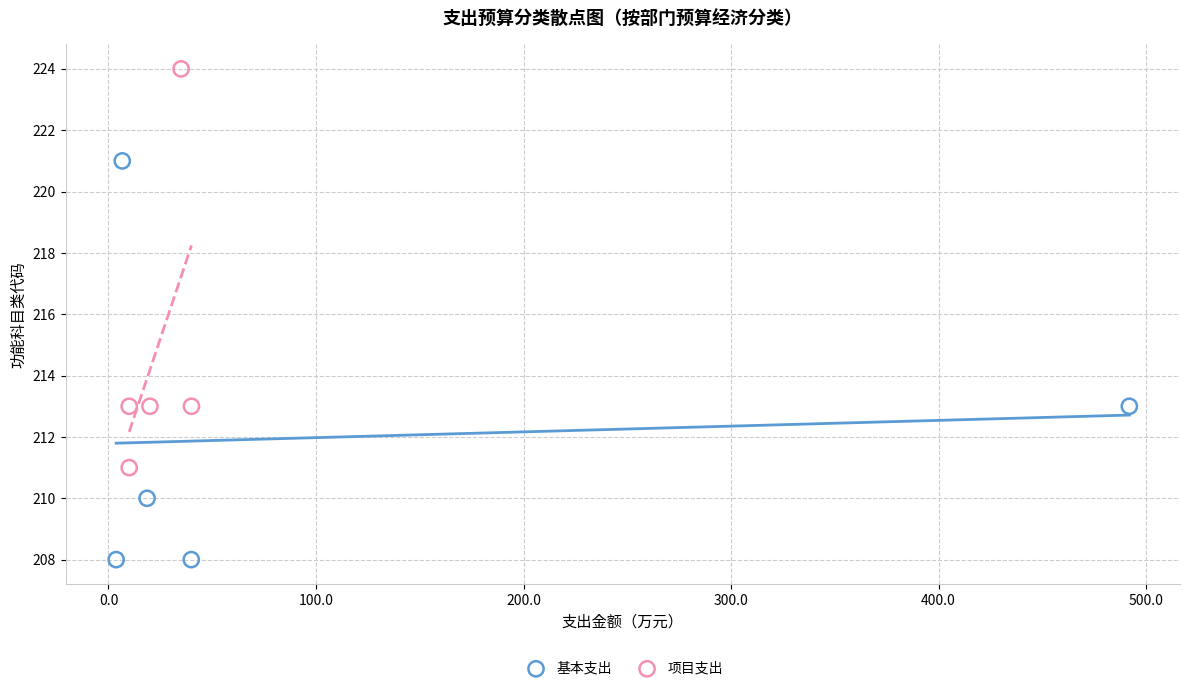

What are all the series names shown in the legend?

基本支出, 项目支出